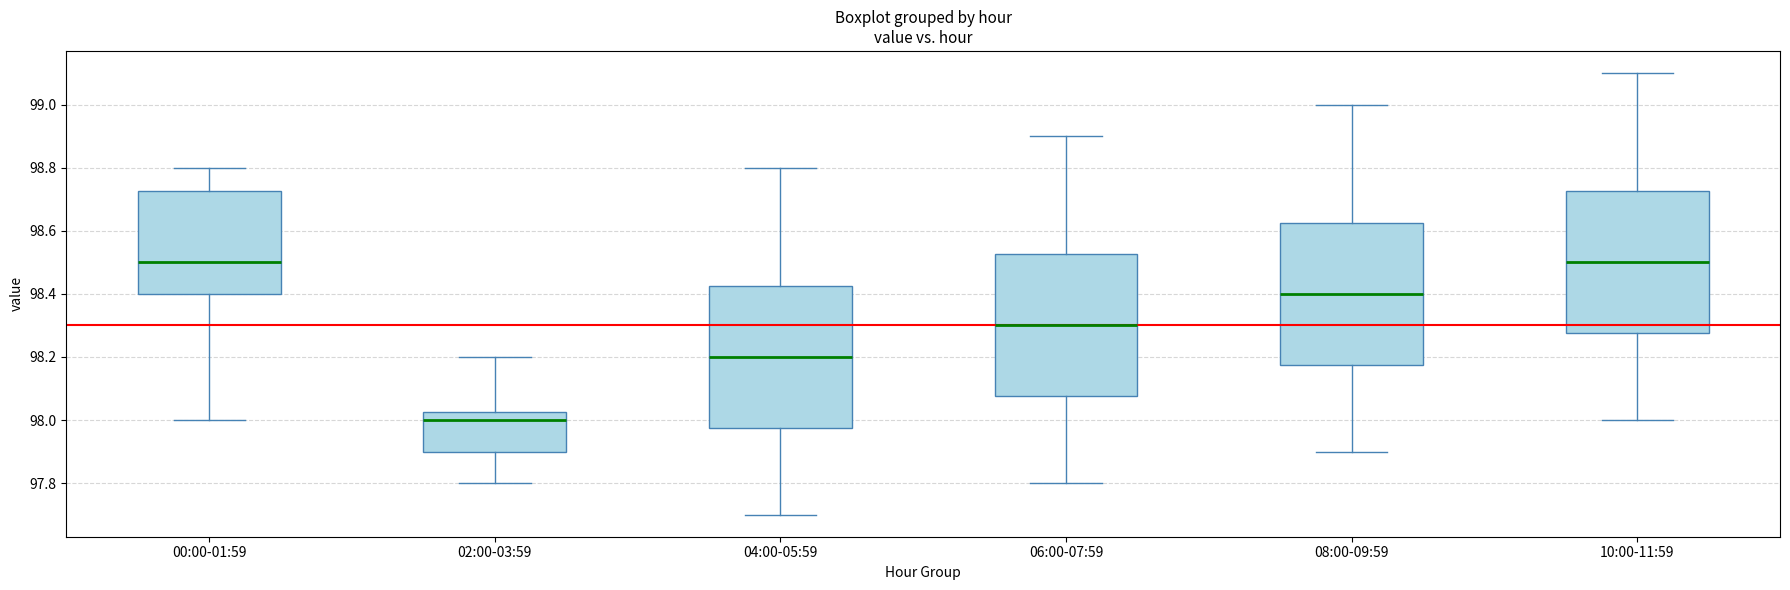

Reading left to right, transcribe this box plot: for each box, give where its median line is, the range the box spans, and where its two whiskers end, as read against the y-axis. The values are not printed on the chart, so give them approximately, as read against the axis.

00:00-01:59: median 98.50, box 98.40 to 98.72, whiskers 98.00 to 98.80
02:00-03:59: median 98.00, box 97.90 to 98.02, whiskers 97.80 to 98.20
04:00-05:59: median 98.20, box 97.98 to 98.42, whiskers 97.70 to 98.80
06:00-07:59: median 98.30, box 98.08 to 98.52, whiskers 97.80 to 98.90
08:00-09:59: median 98.40, box 98.18 to 98.62, whiskers 97.90 to 99.00
10:00-11:59: median 98.50, box 98.28 to 98.72, whiskers 98.00 to 99.10